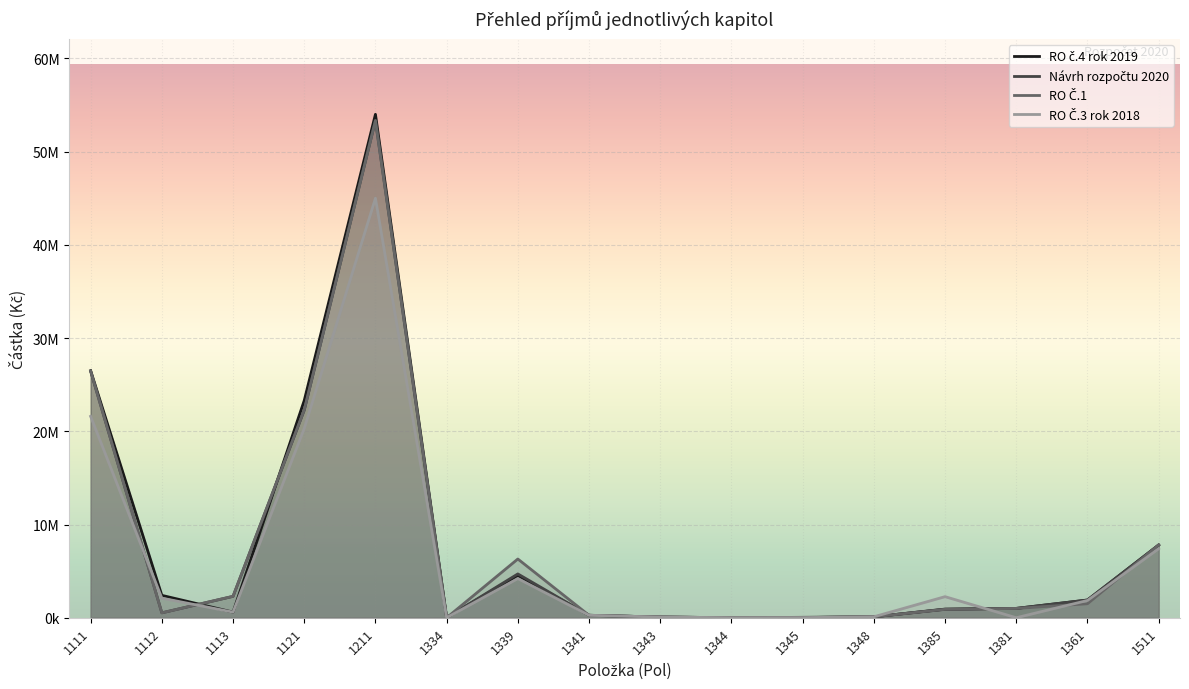

What is the sum of all RO Č.1 values?

122883750